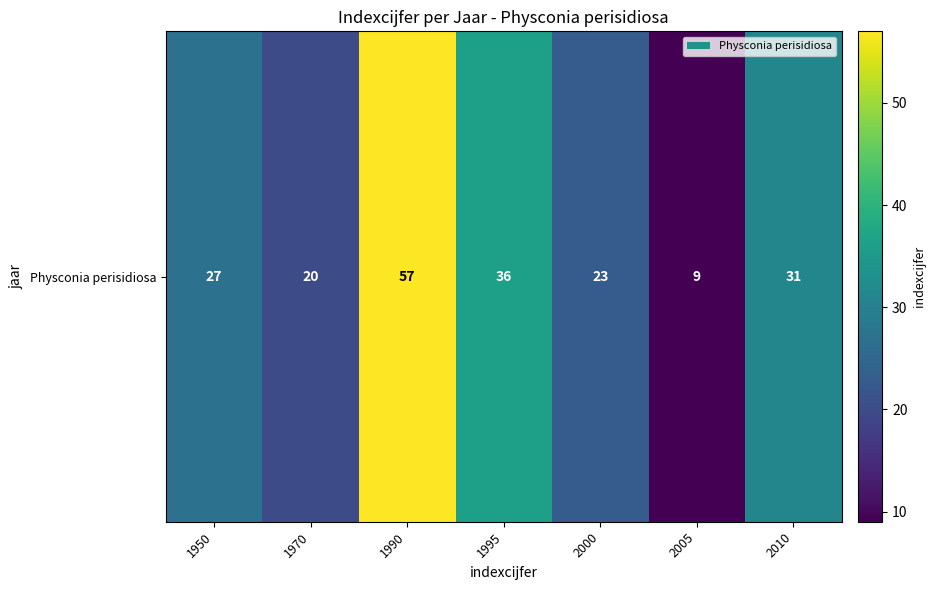

What is the change in value from 1995 to 2000?

-13